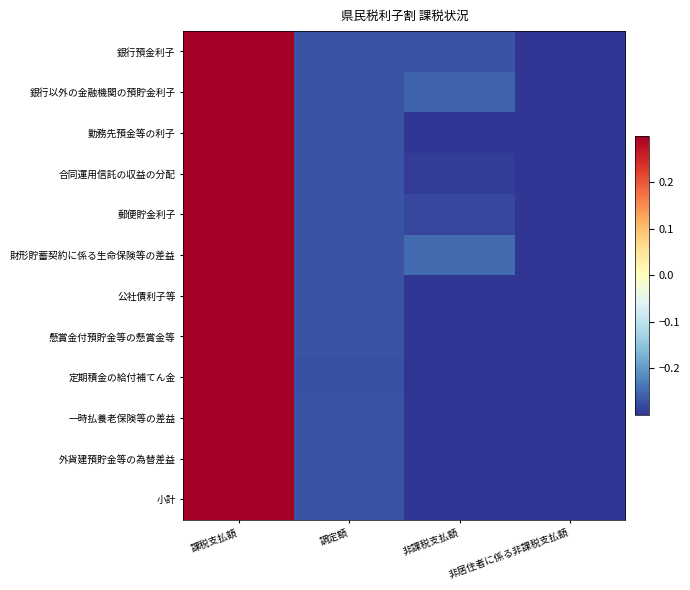

At how many categories does at least one series exceed 0?

1